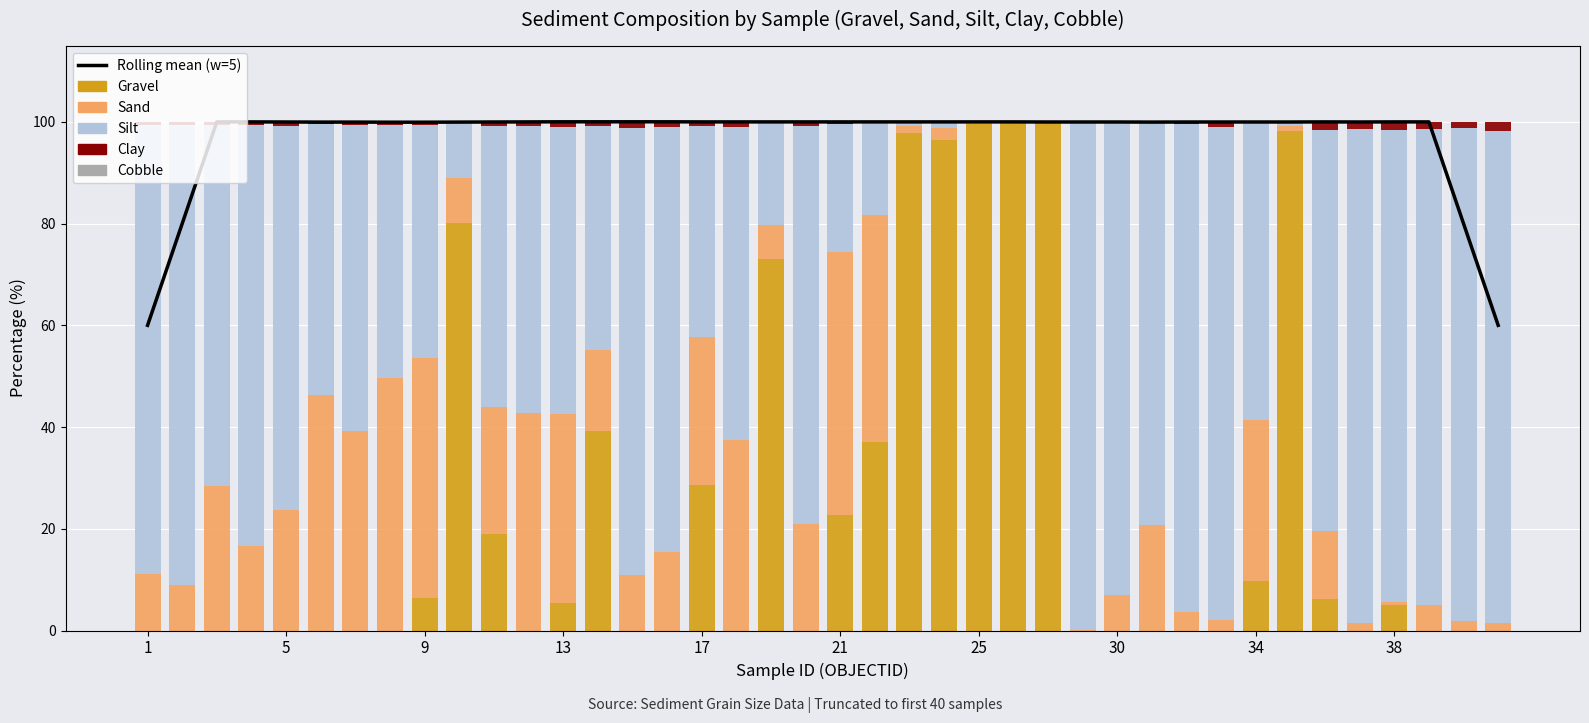

Which series changed the most between 22 and 25?

Gravel